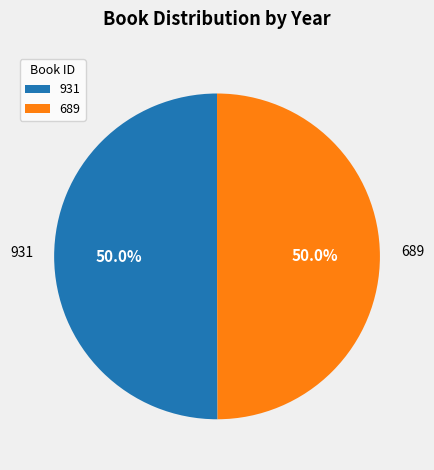

What is the ratio of the value at 689 to the value at 931?

1.0